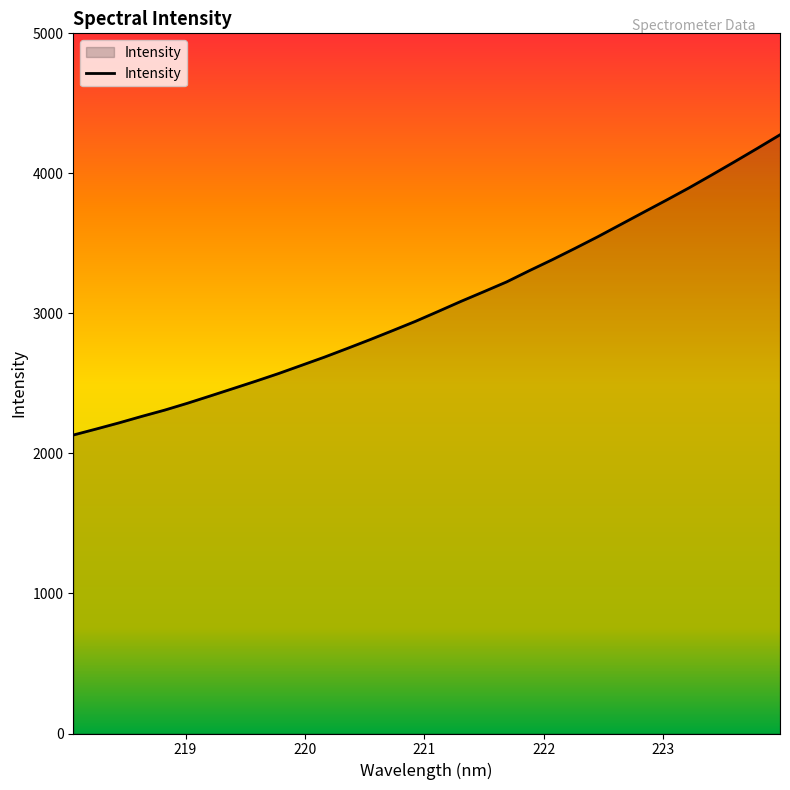

How many values exceed 3014?

16